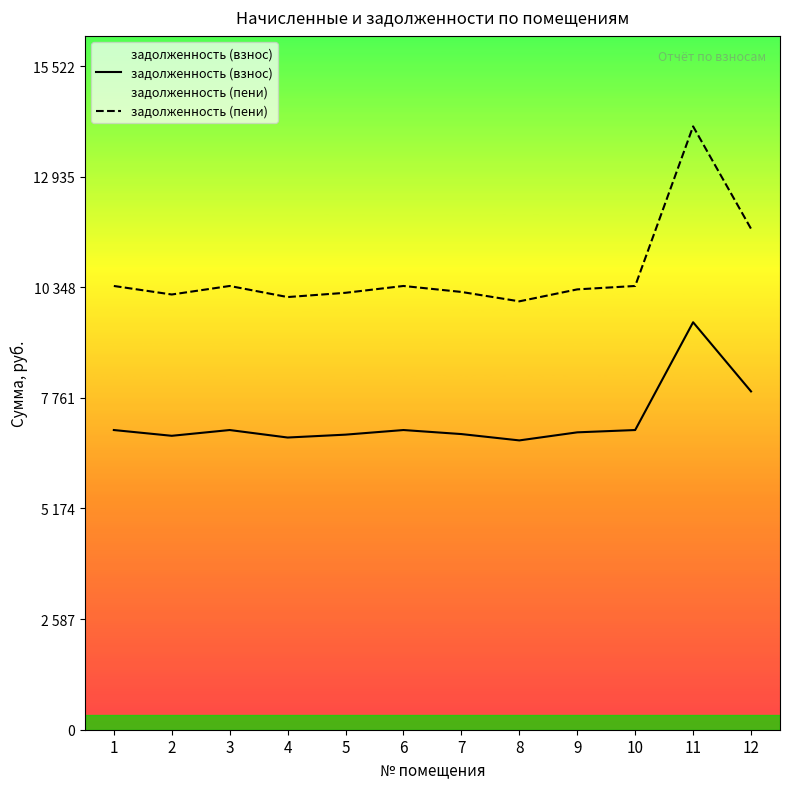

True or false: задолженность (взнос) has more than 1 interior local peaks.

True